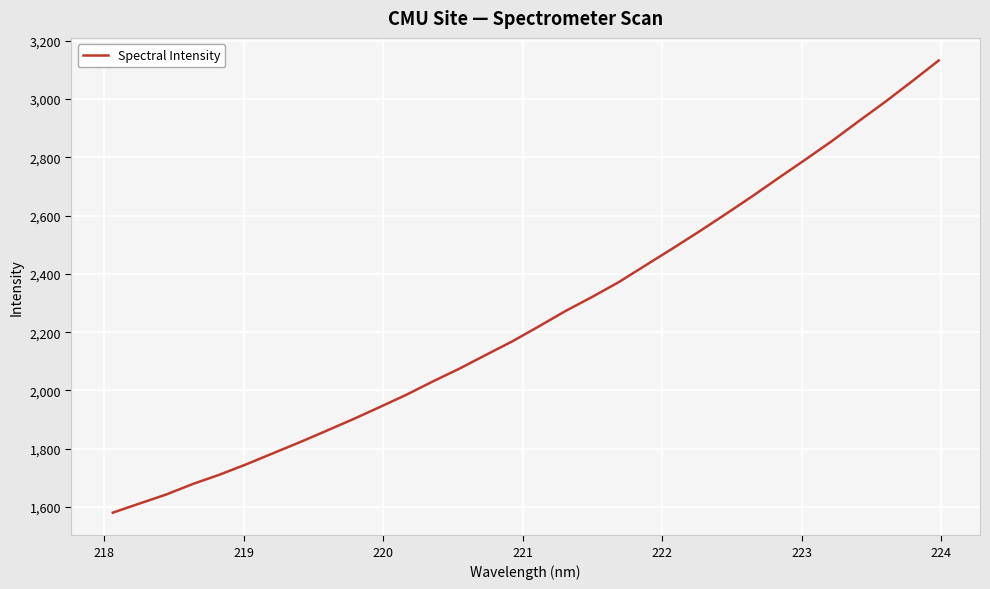

Reading left to right, list all the values displayed in this chart.

1580.5	1611.7	1642.7	1678.8	1710.7	1746.2	1784.0	1821.7	1861.0	1900.7	1942.4	1984.7	2030.6	2074.7	2122.2	2169.1	2220.7	2273.5	2321.8	2372.6	2430.0	2487.1	2545.3	2605.4	2666.7	2730.3	2792.9	2856.7	2924.4	2991.1	3061.0	3132.4